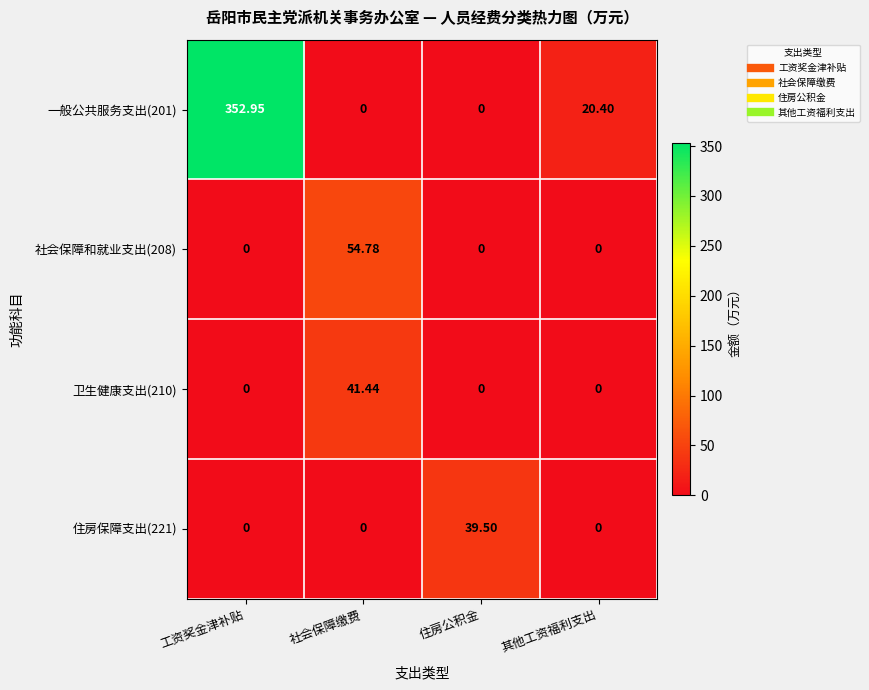

Is the value of 住房保障支出(221) at 其他工资福利支出 greater than the value of 一般公共服务支出(201) at 工资奖金津补贴?

No